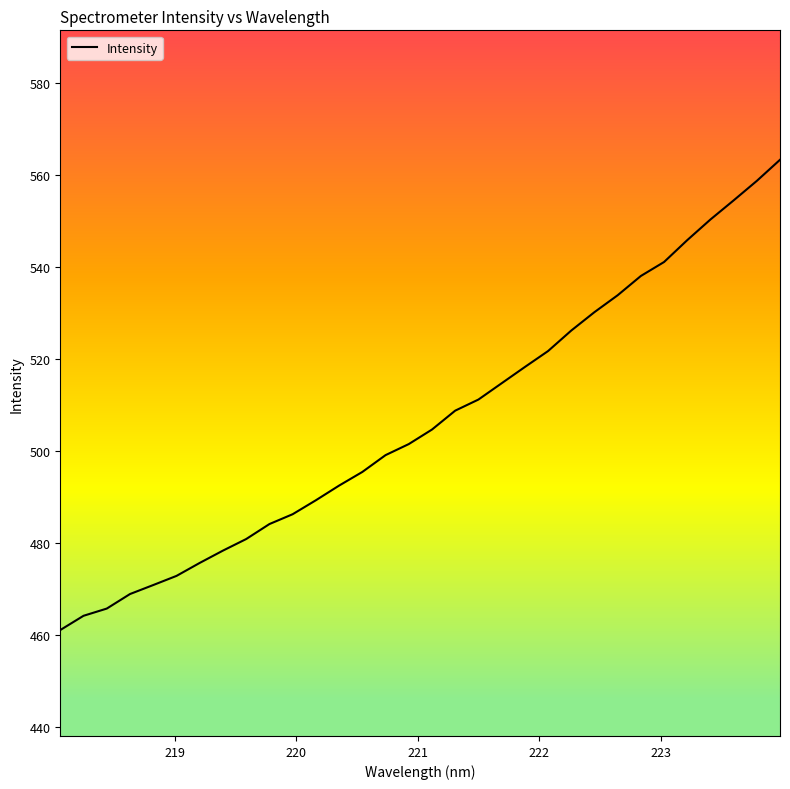

What is the minimum value shown in the chart?

461.0